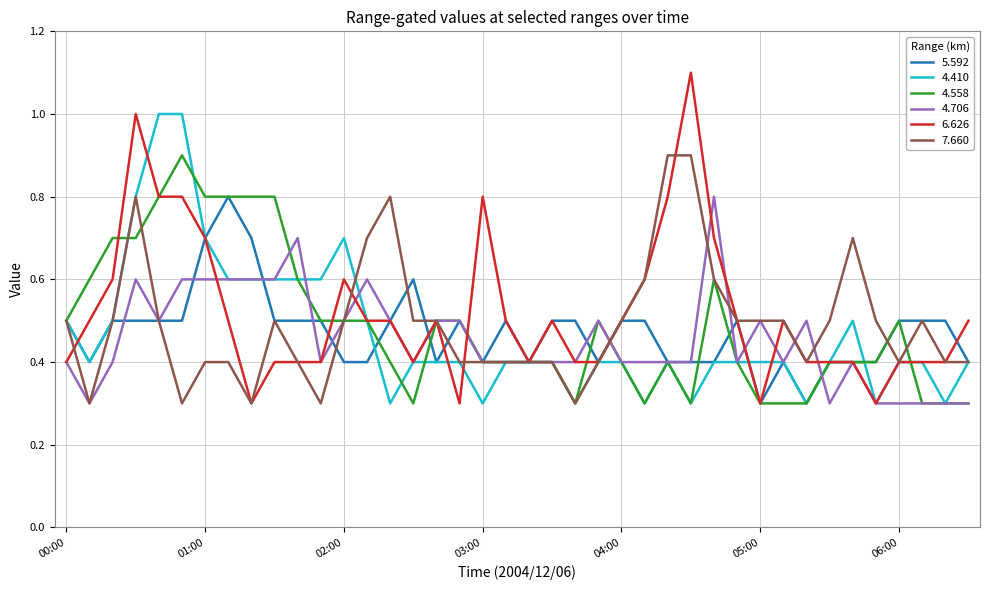

Which series has the widest spread of values?

6.626